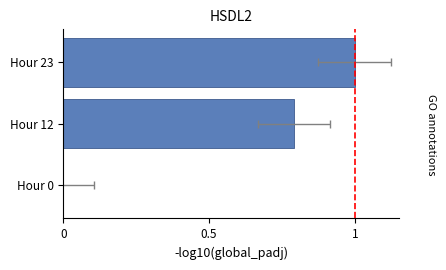

The chart shows a value of 1.0 at Hour 23. True or false?

True